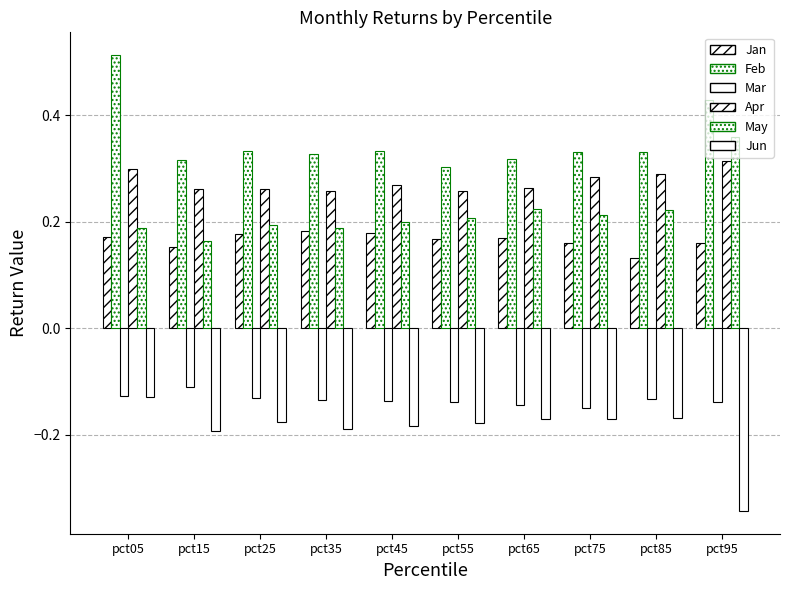

Count the number of data series in this chart.

6